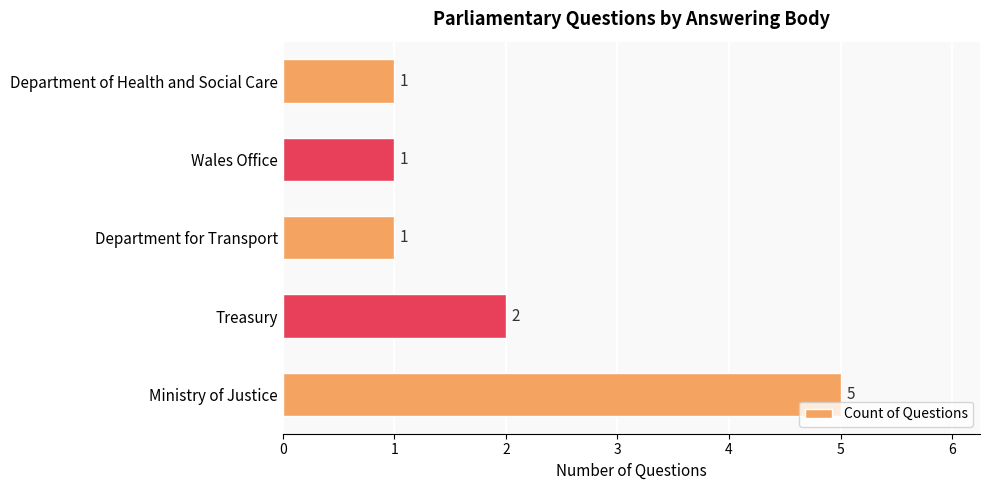

Is it true that the value at Treasury is 1?

False